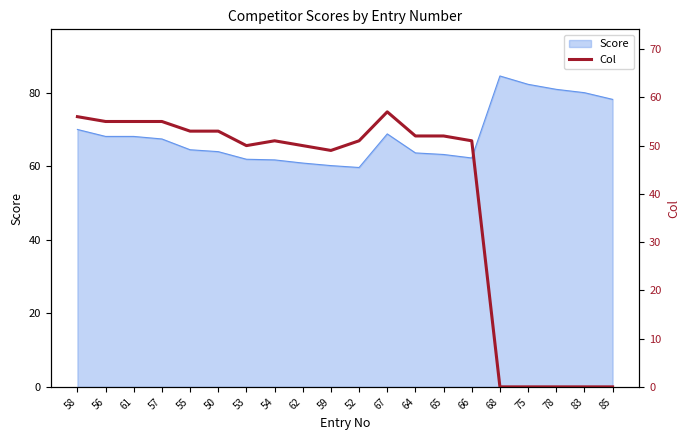

At which label does Score reach its peak?

68